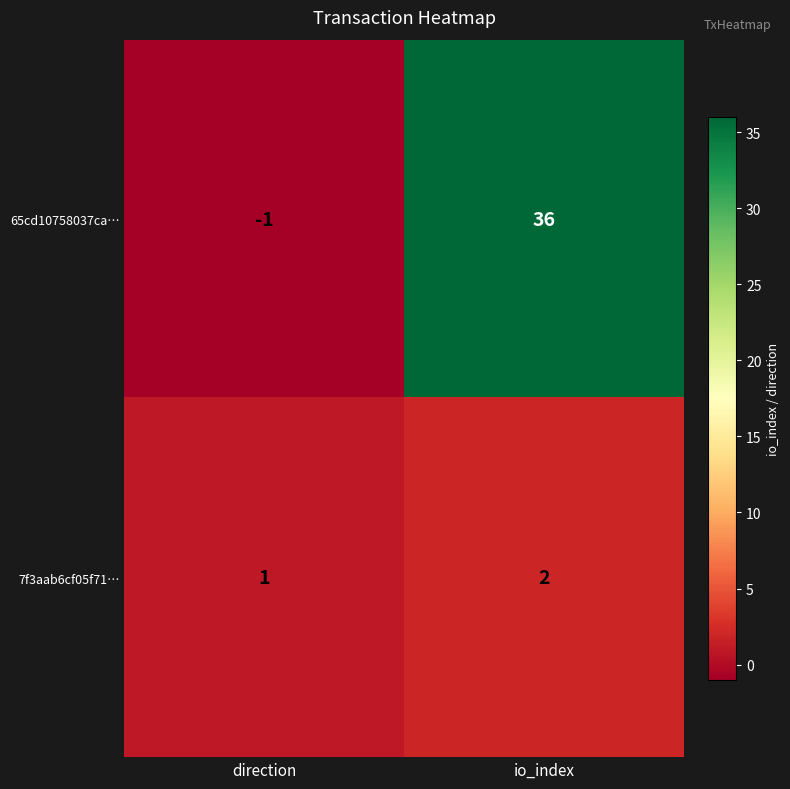

At how many categories does at least one series exceed 7?

1